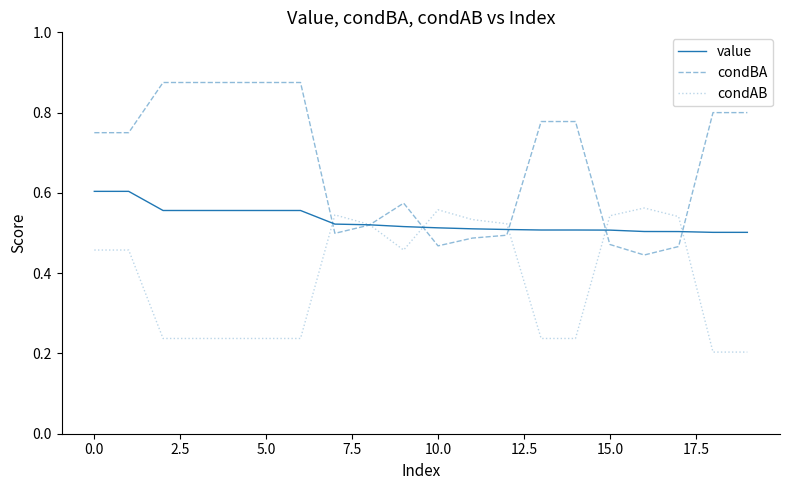

List the series in order of their overall mean, highest first.

condBA, value, condAB